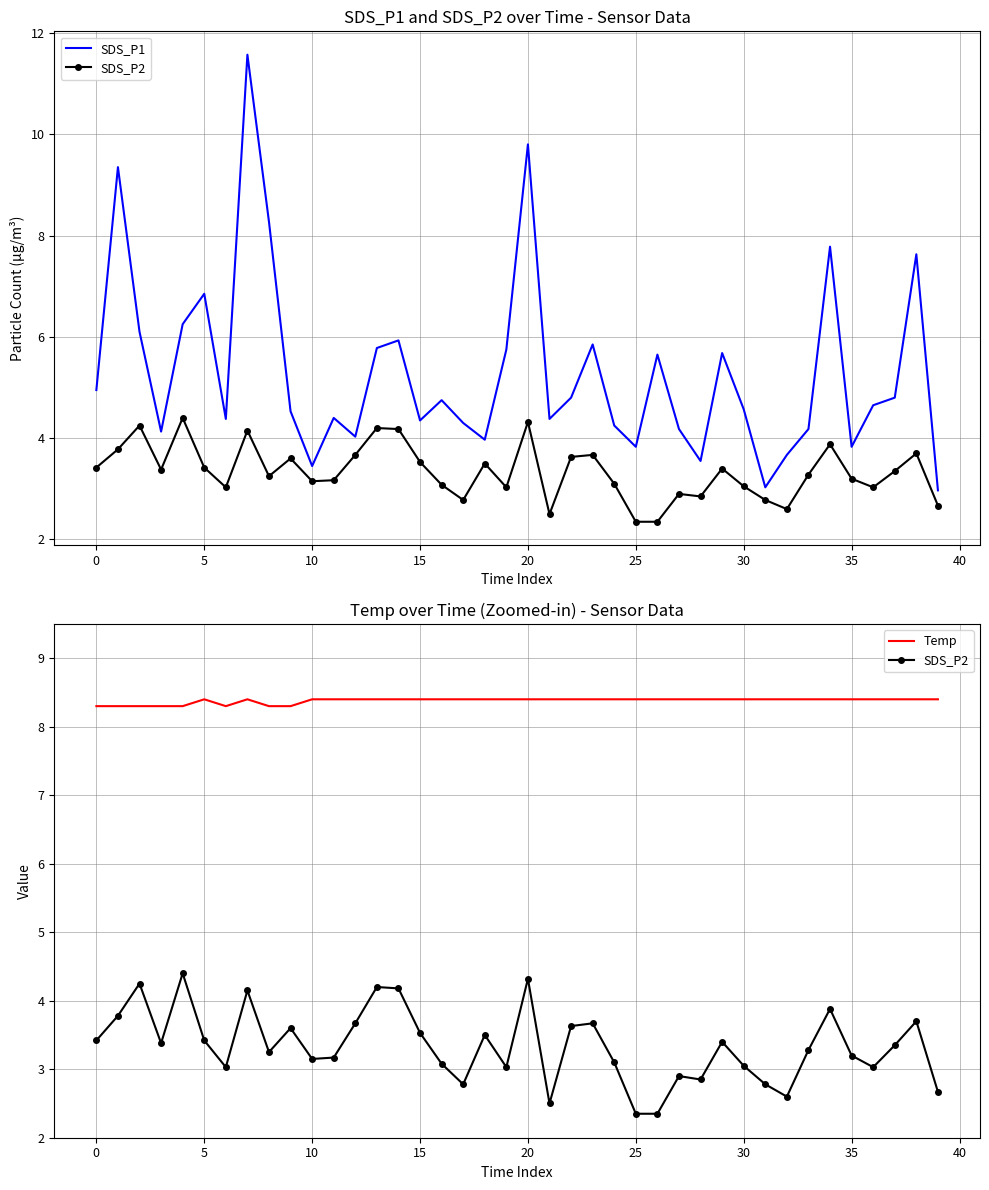

In SDS_P1, how many points are higher than both neighbors (excluding endpoints)?

12